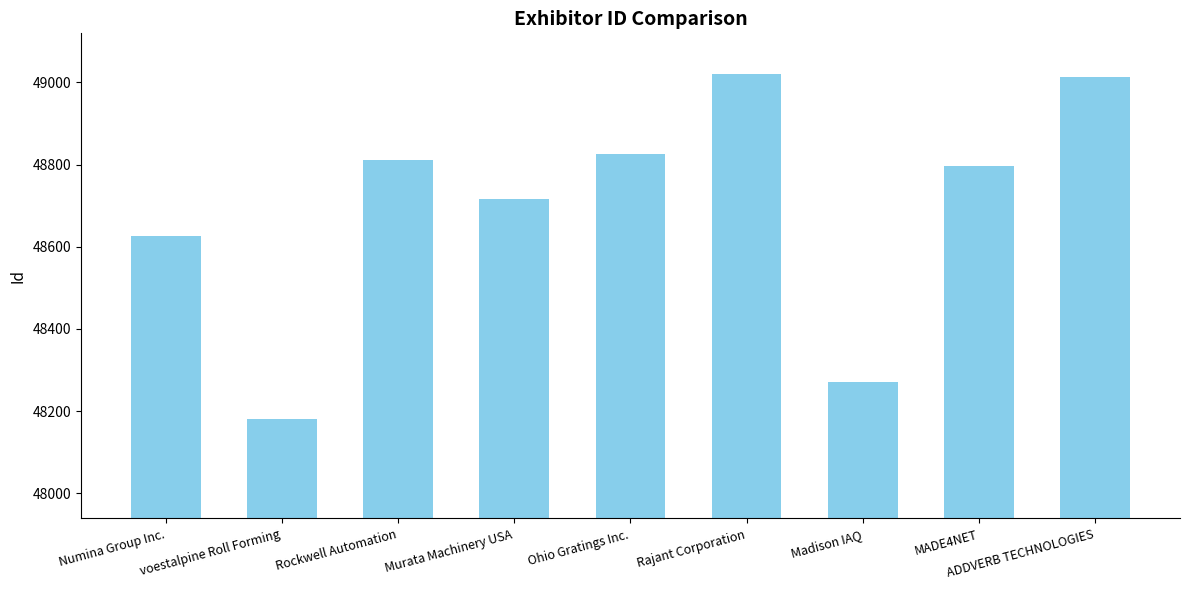

What is the value of the 6th bar from the left?

49021